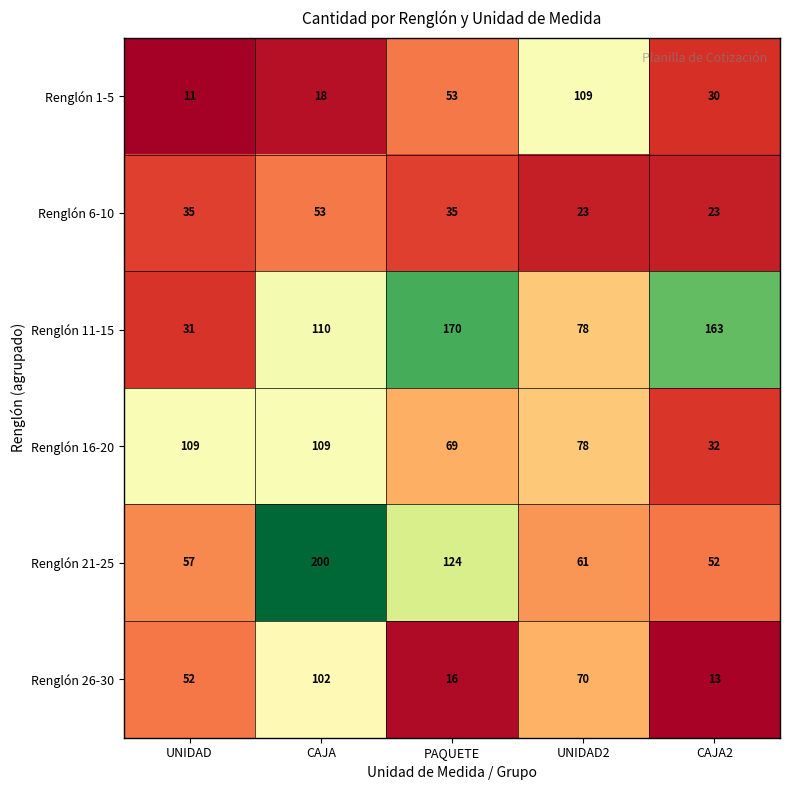

What is the difference between the second highest and second lowest values in the Renglón 1-5 series?

35